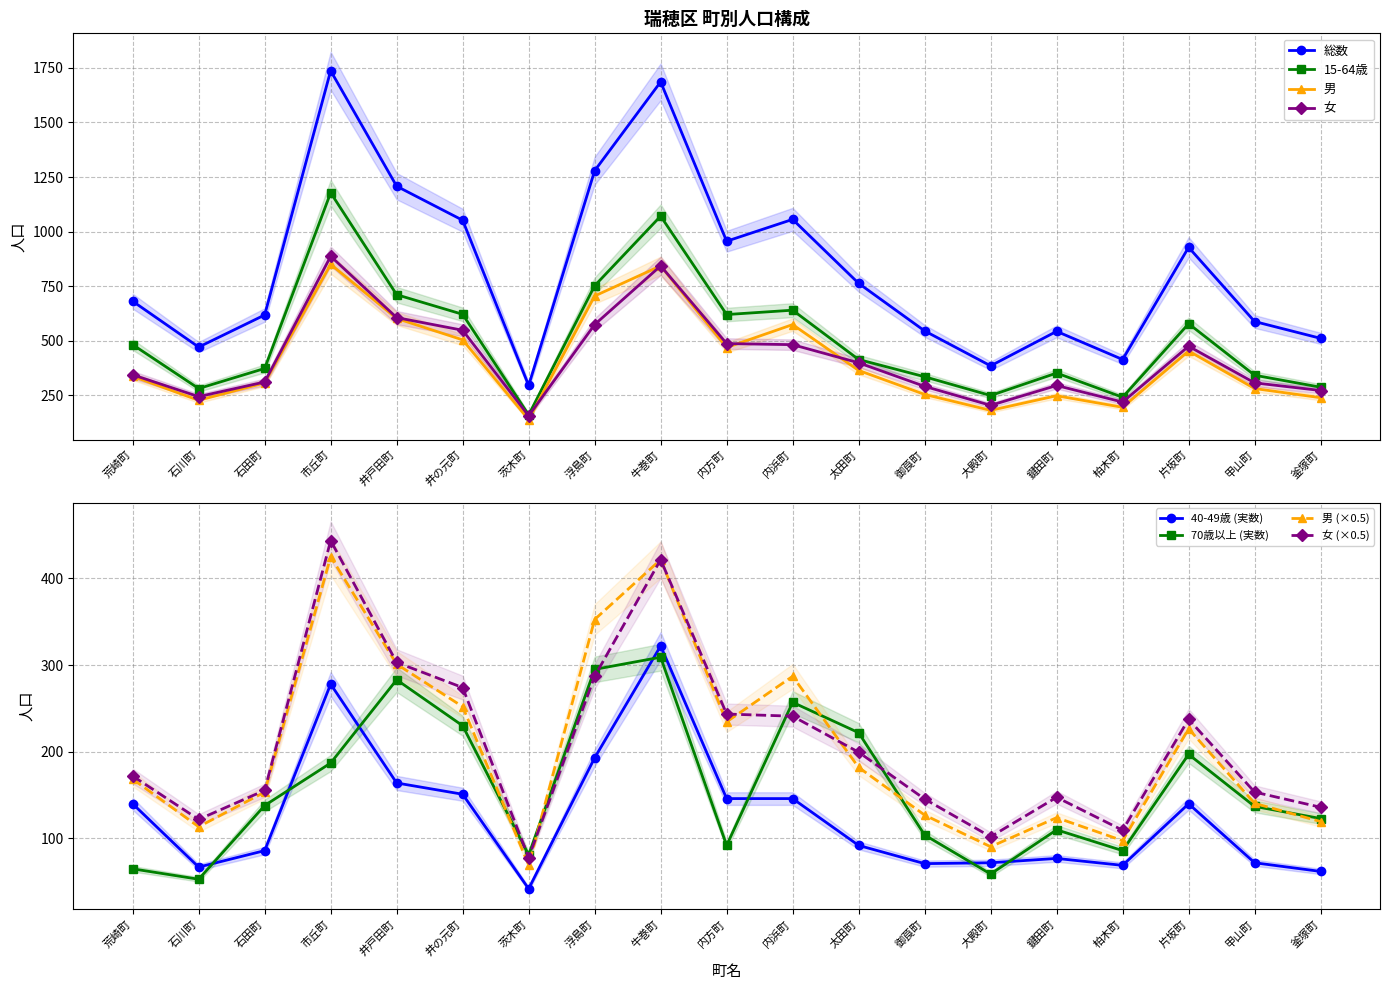

True or false: 総数 has a value of 763 at 太田町.

True